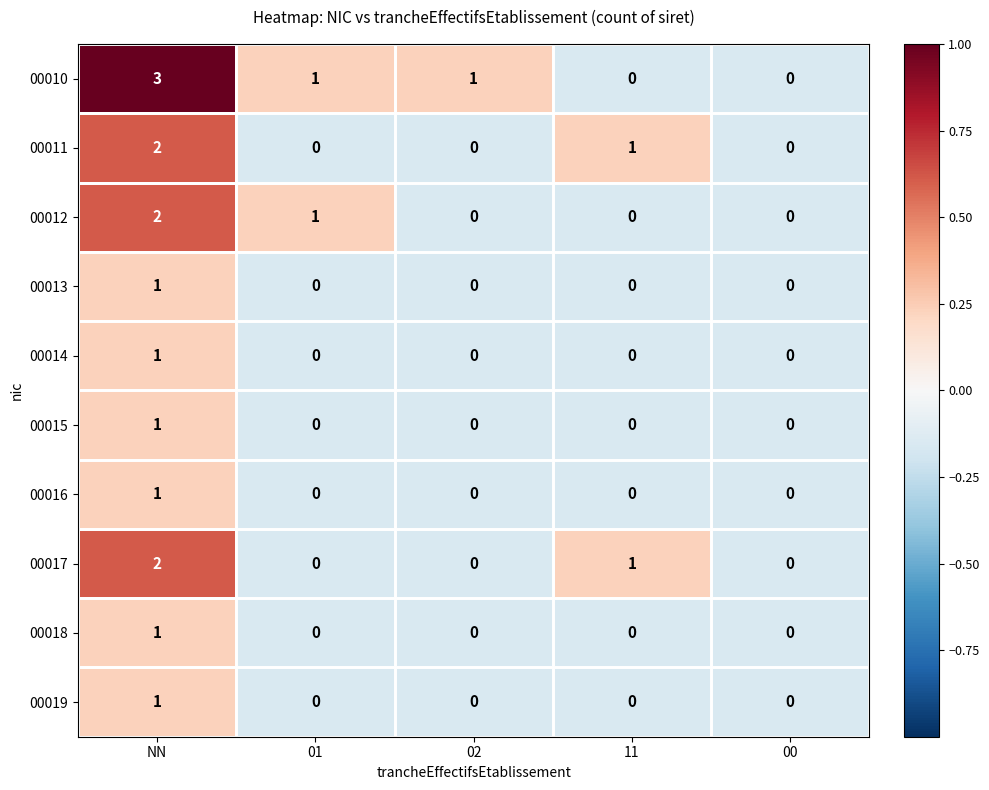

Which series has the largest total across all categories?

00010